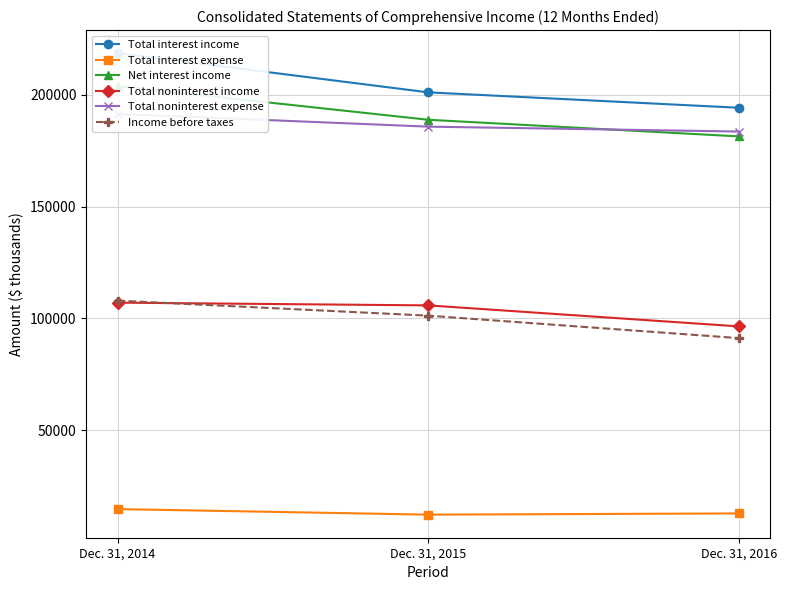

Where does the Total noninterest expense series first go above 185715?

Dec. 31, 2014